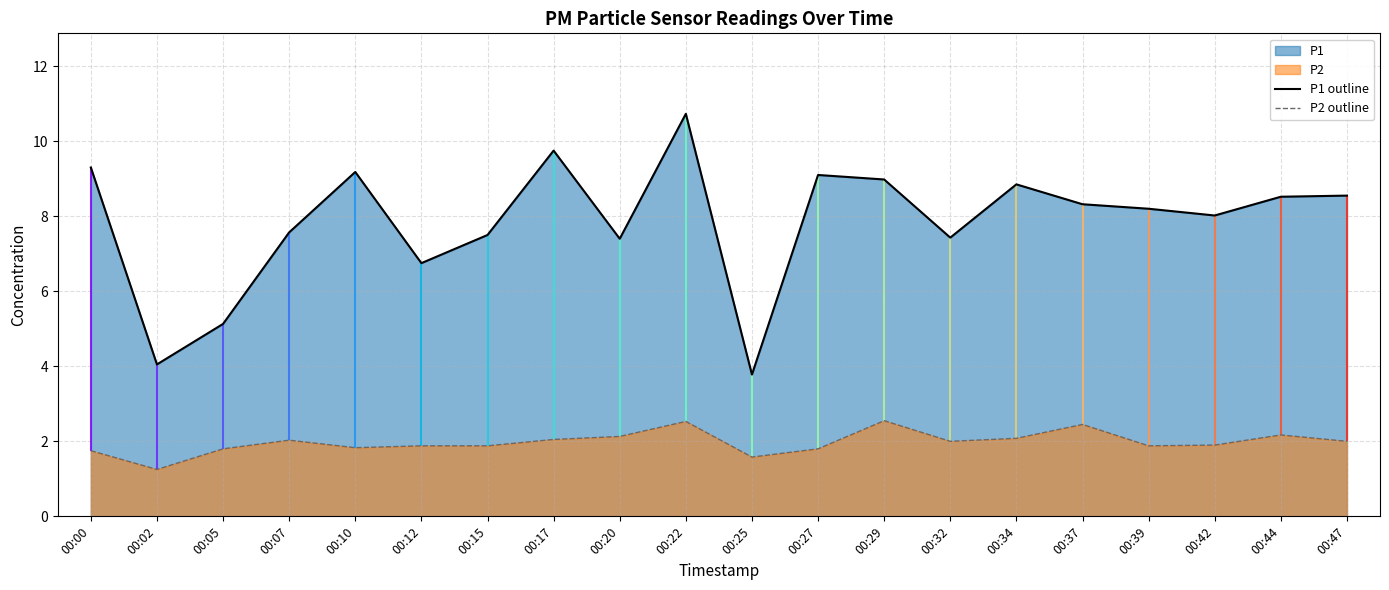

Rank the categories by P2 outline value from highest to lowest.

00:29, 00:22, 00:37, 00:44, 00:20, 00:34, 00:17, 00:07, 00:32, 00:47, 00:42, 00:12, 00:15, 00:39, 00:10, 00:05, 00:27, 00:00, 00:25, 00:02